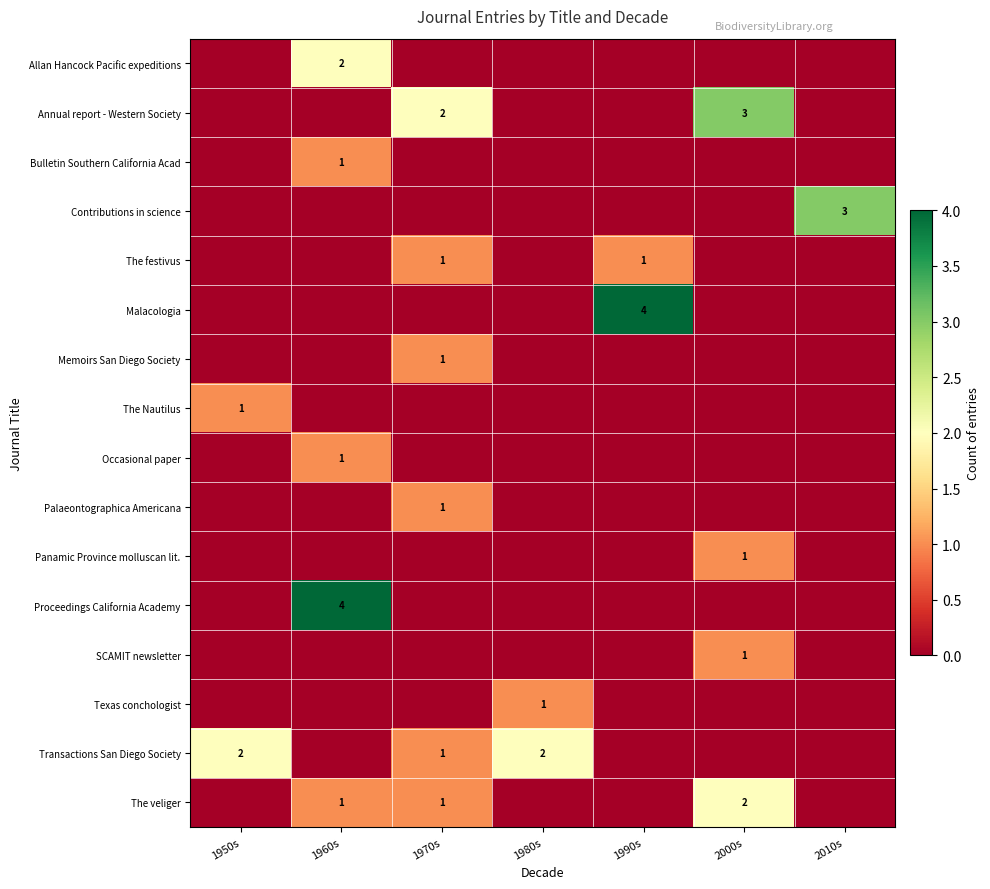

The value of Allan Hancock Pacific expeditions at 1960s is 1. True or false?

False